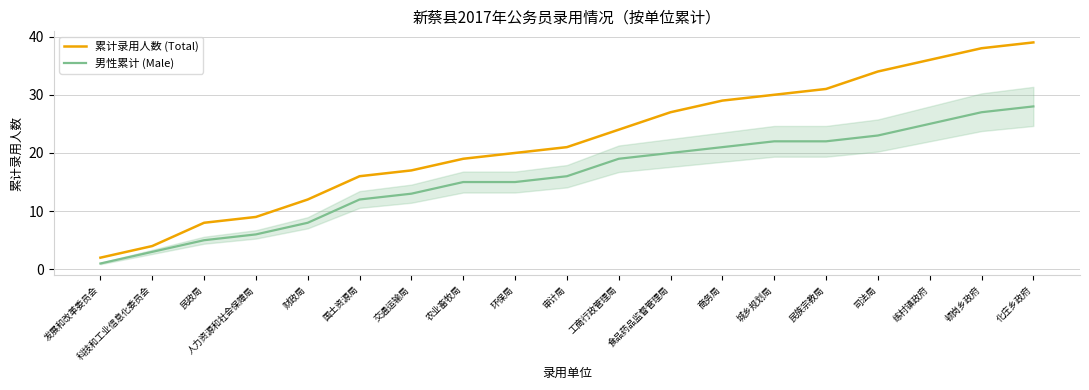

True or false: 累计录用人数 (Total) and 男性累计 (Male) cross at least once.

False